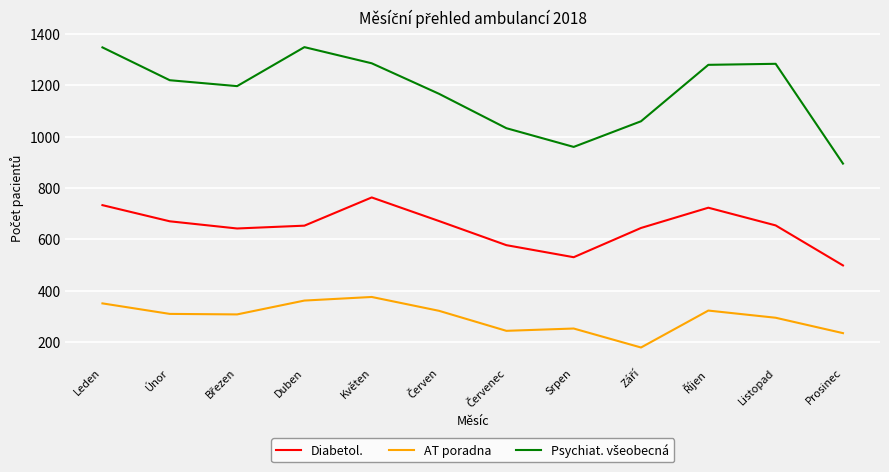

What is the spread (max minus min) of values at Duben?

988